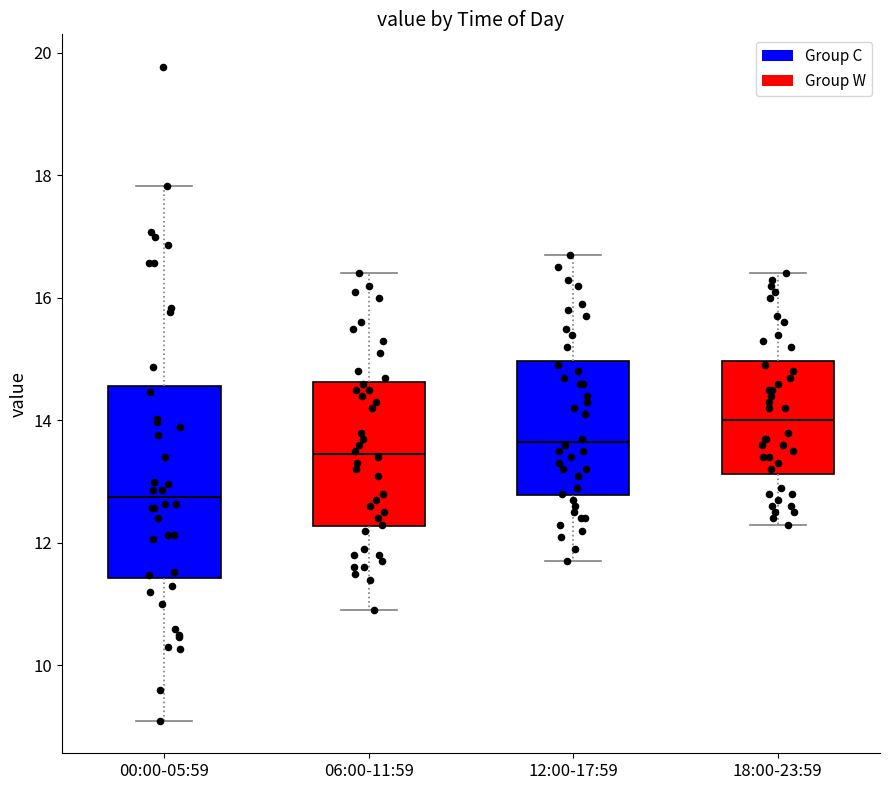

Which box has the highest median line?

18:00-23:59